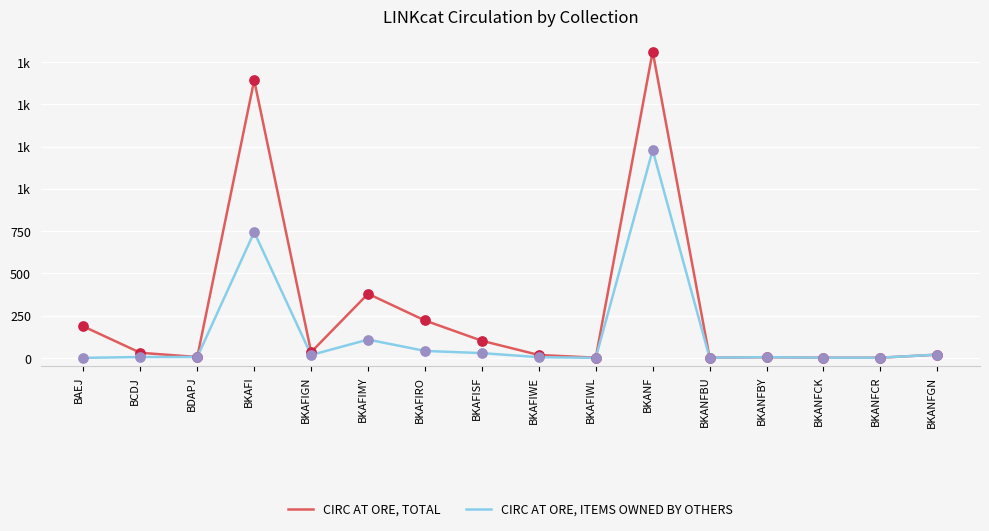

What are all the series names shown in the legend?

CIRC AT ORE, TOTAL, CIRC AT ORE, ITEMS OWNED BY OTHERS